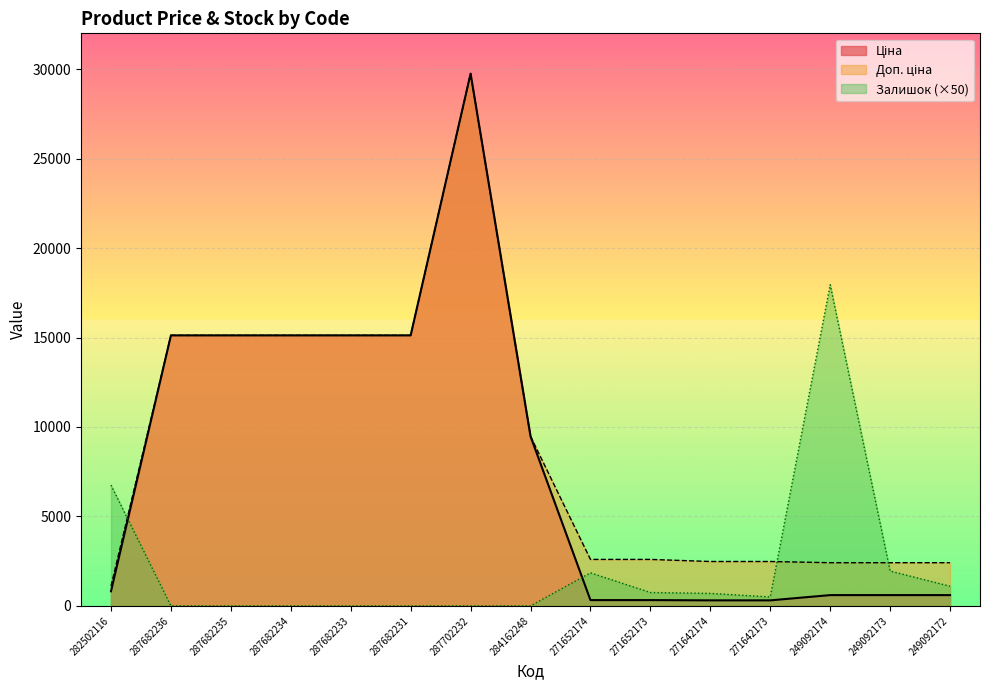

The value of Залишок at 287682233 is 6098.4. True or false?

False